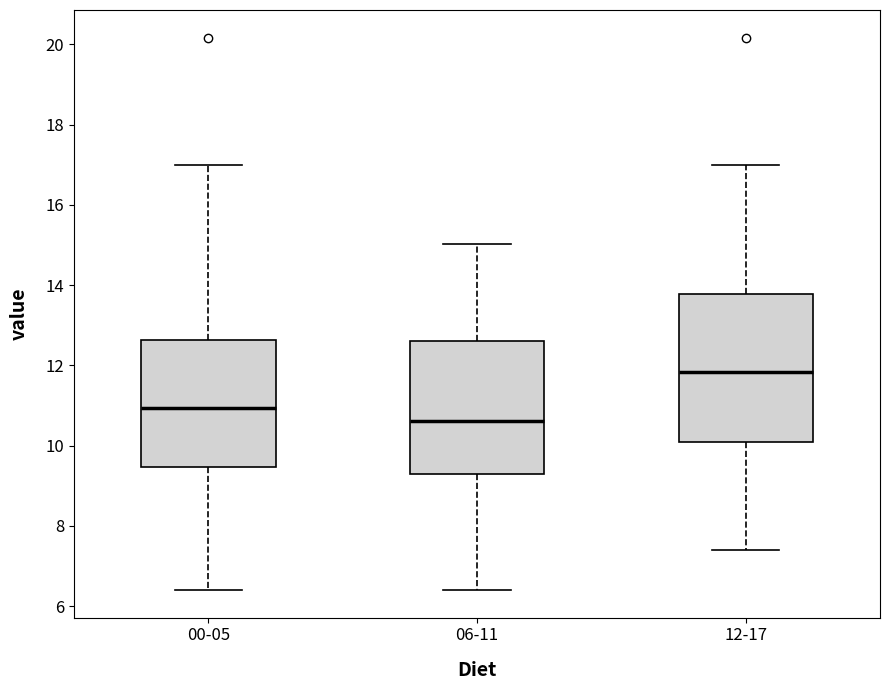

Which box's median line is the lowest?

06-11